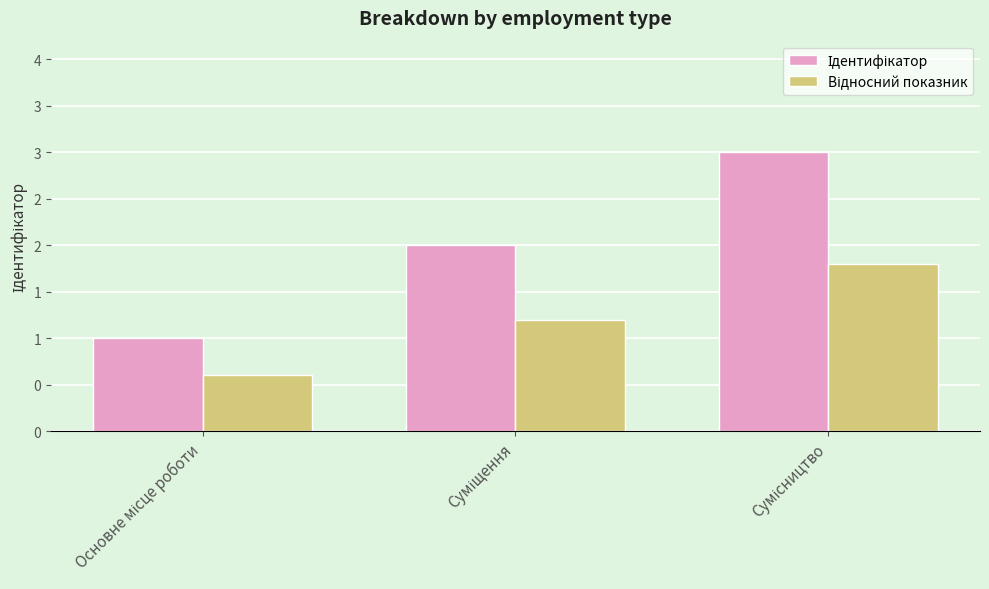

Which series has the largest total across all categories?

Ідентифікатор